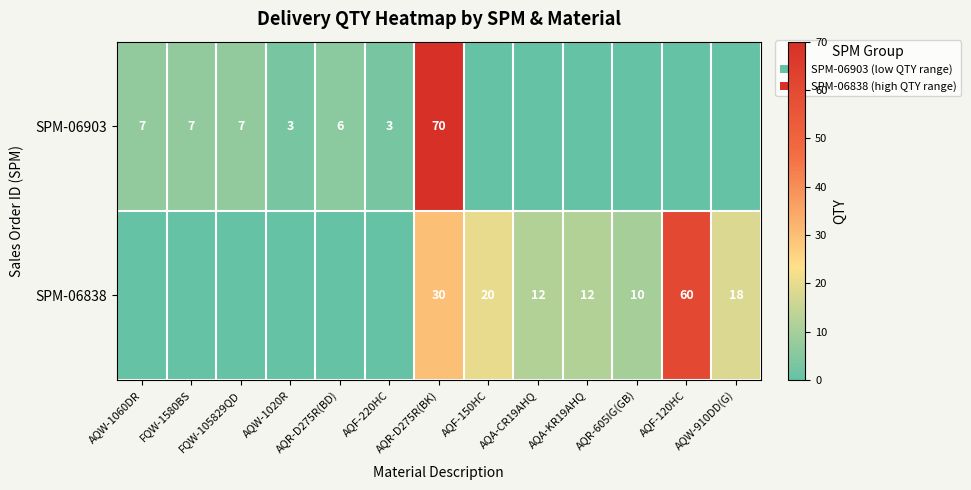

What is the total value across all series at AQR-D275R(BK)?

100